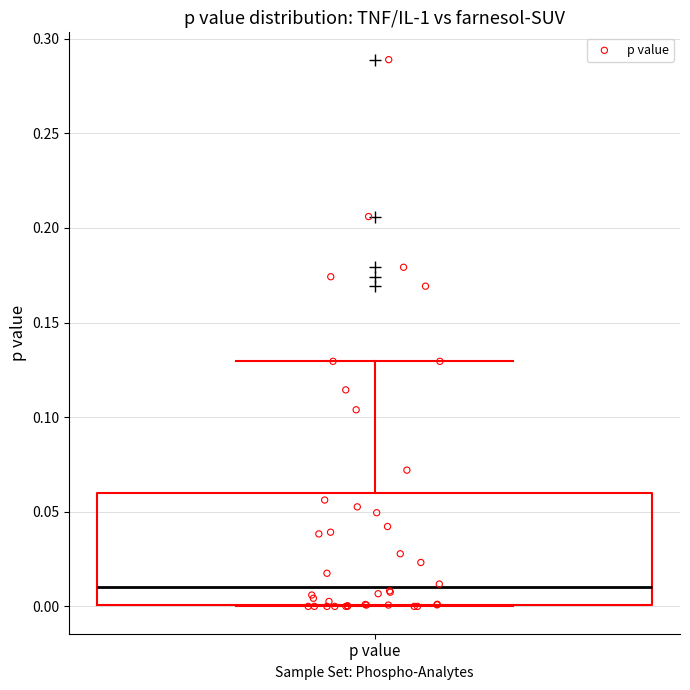

Read this box plot against the y-axis: the position of the median line, the range covered by the box, and the ends of both whiskers. The values are not printed on the chart, so give them approximately, as read against the axis.

median 0.01, box 0.00 to 0.06, whiskers 0.00 to 0.13